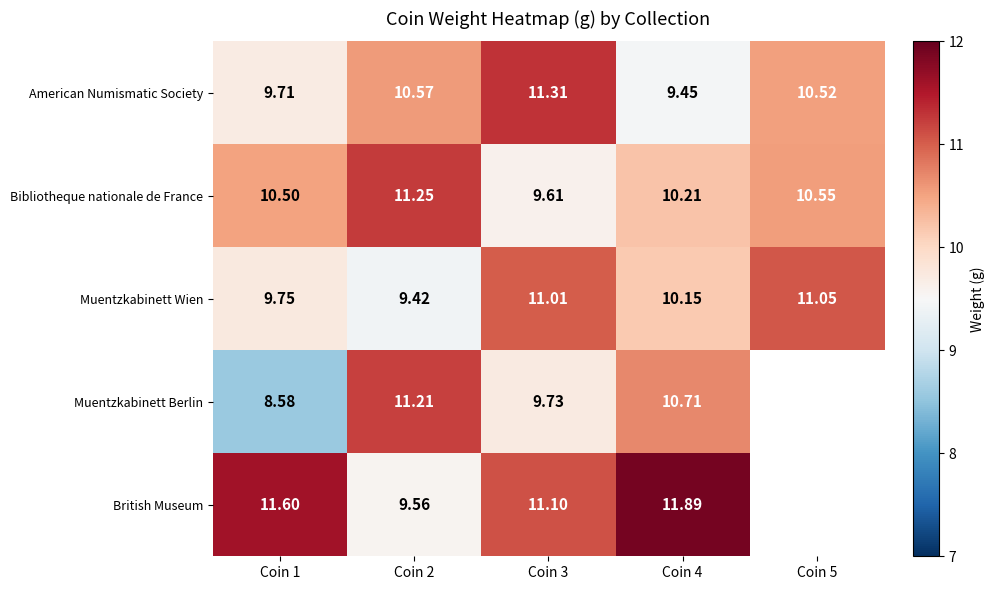

Rank the series at Coin 1 from highest to lowest value.

British Museum, Bibliotheque nationale de France, Muentzkabinett Wien, American Numismatic Society, Muentzkabinett Berlin